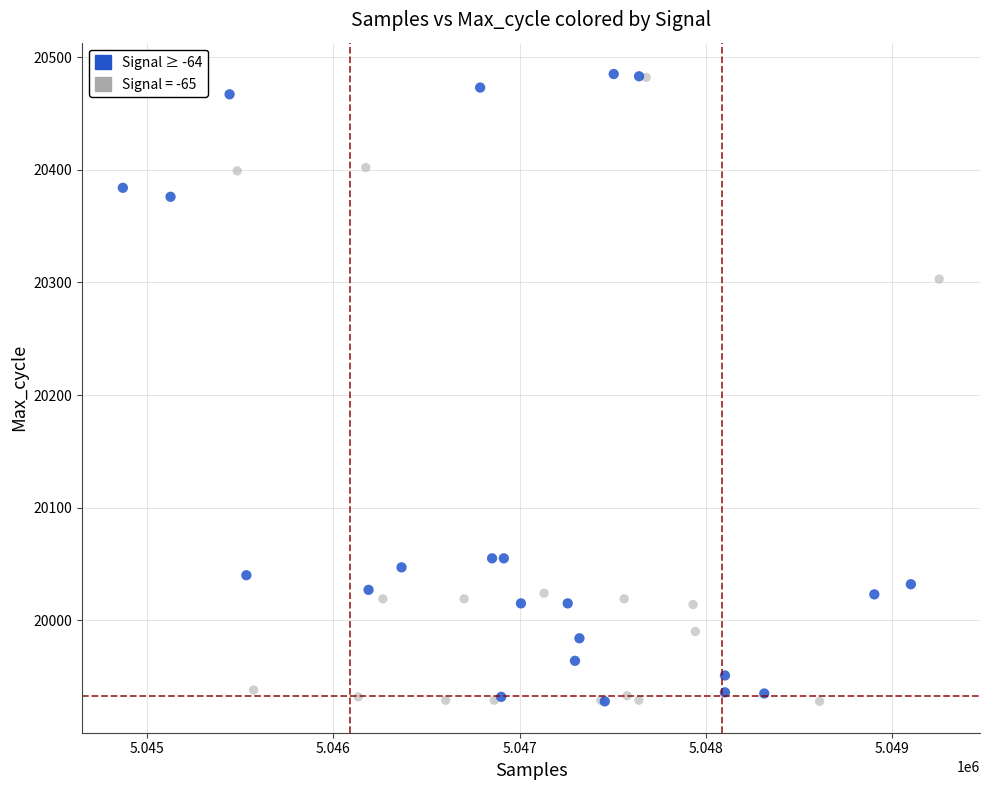

What are all the series names shown in the legend?

Signal ≥ -64, Signal = -65